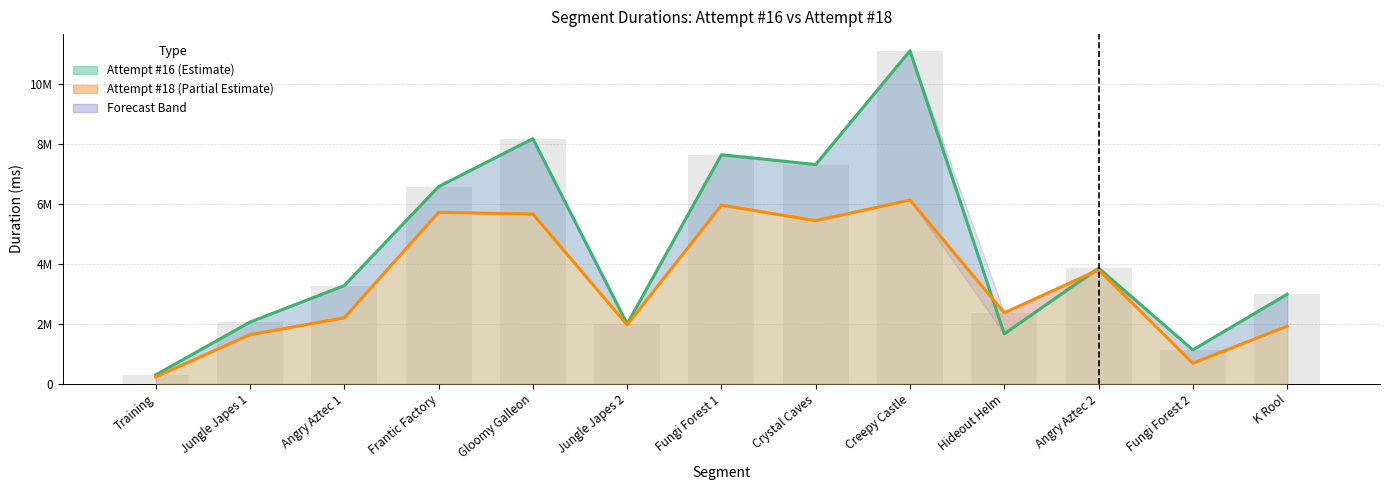

Which series has the largest total across all categories?

Attempt #16